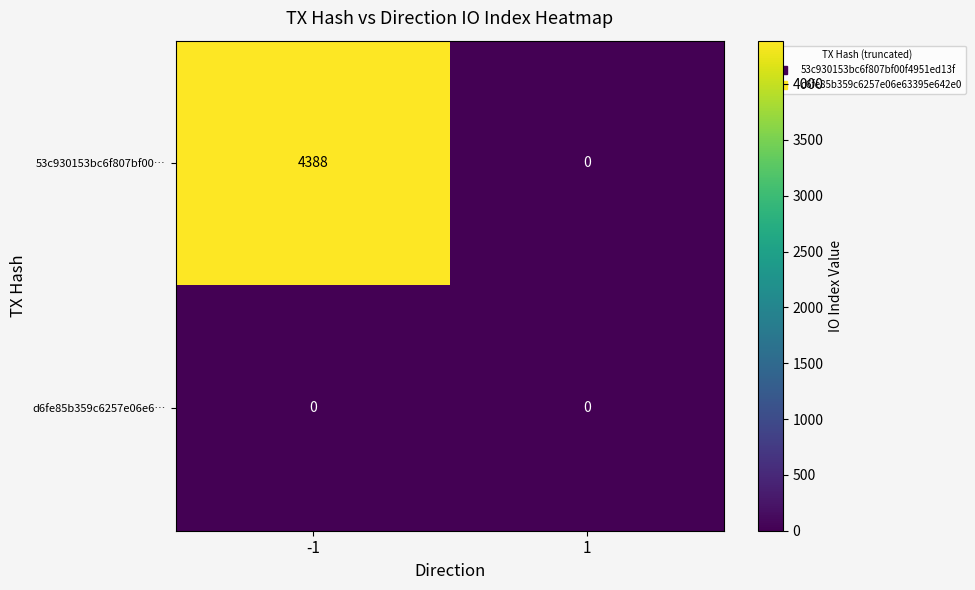

List the series in order of their peak value, lowest first.

d6fe85b359c6257e06e6…, 53c930153bc6f807bf00…